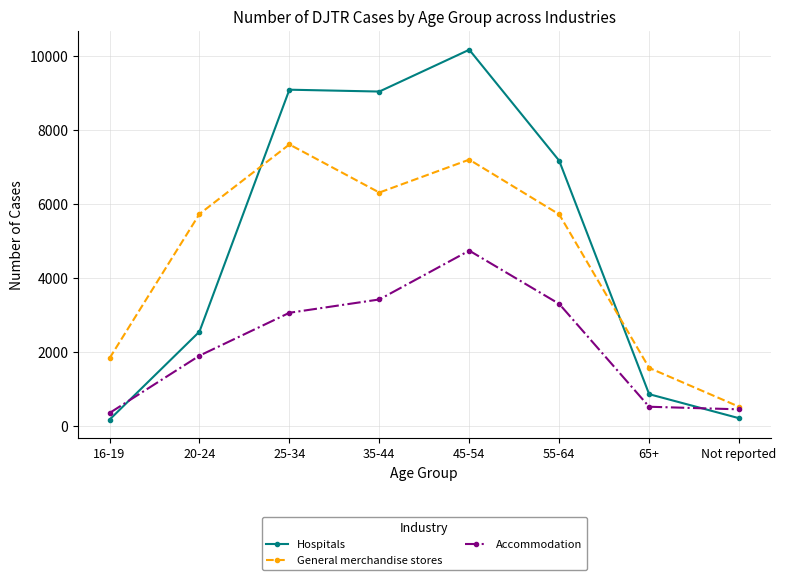

What are all the series names shown in the legend?

Hospitals, General merchandise stores, Accommodation